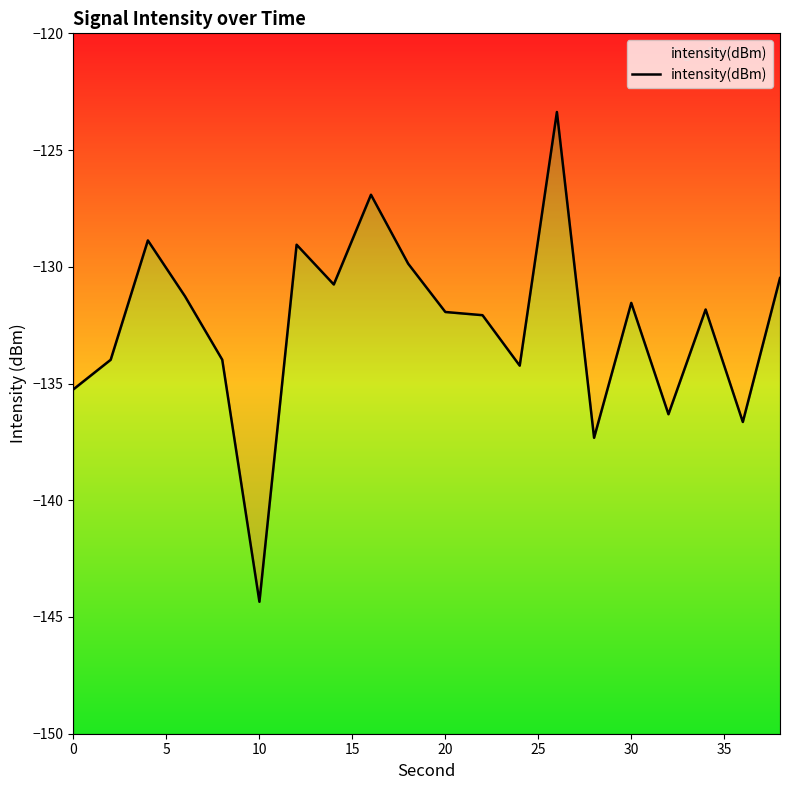

How many values exceed -131?

7